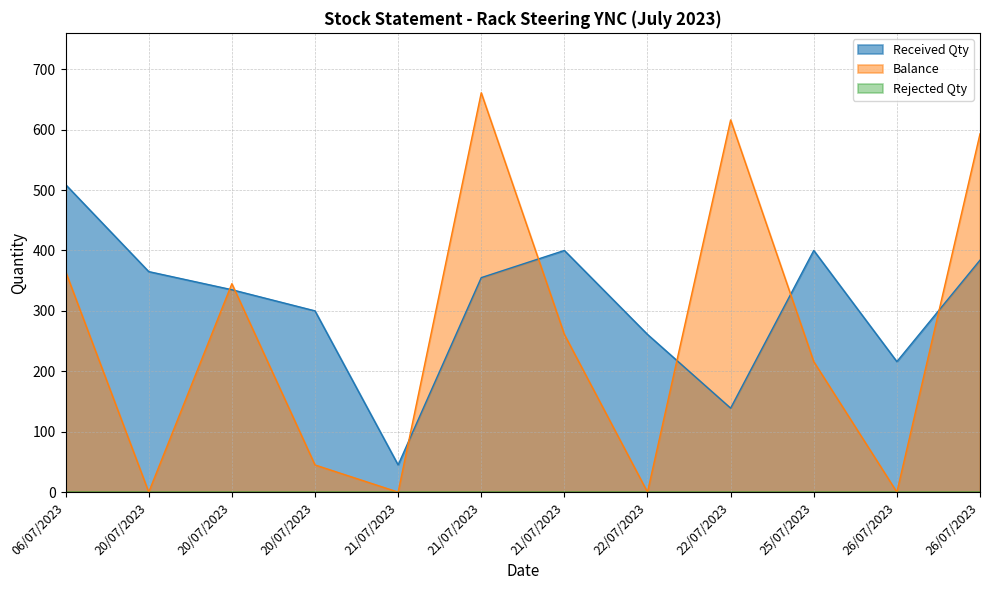

Does the chart have visible grid lines?

Yes